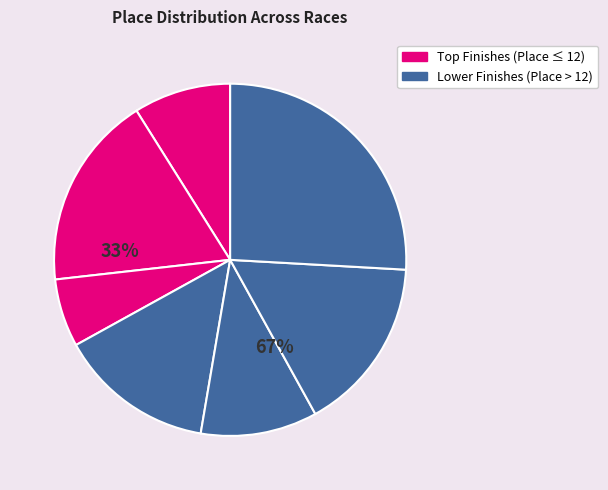

How many segments does this pie chart have?

7